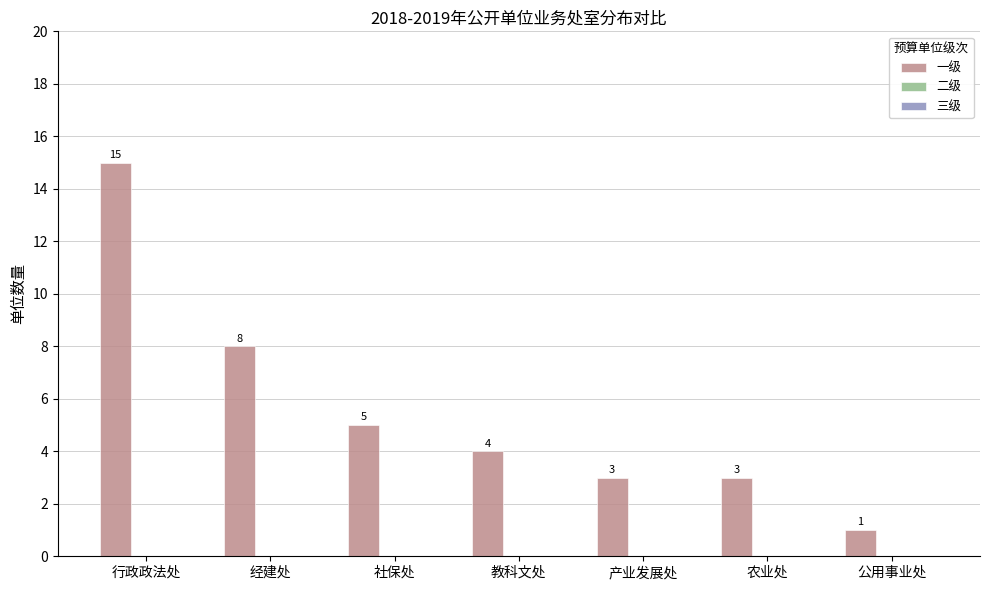

How many bars are there in total?

7